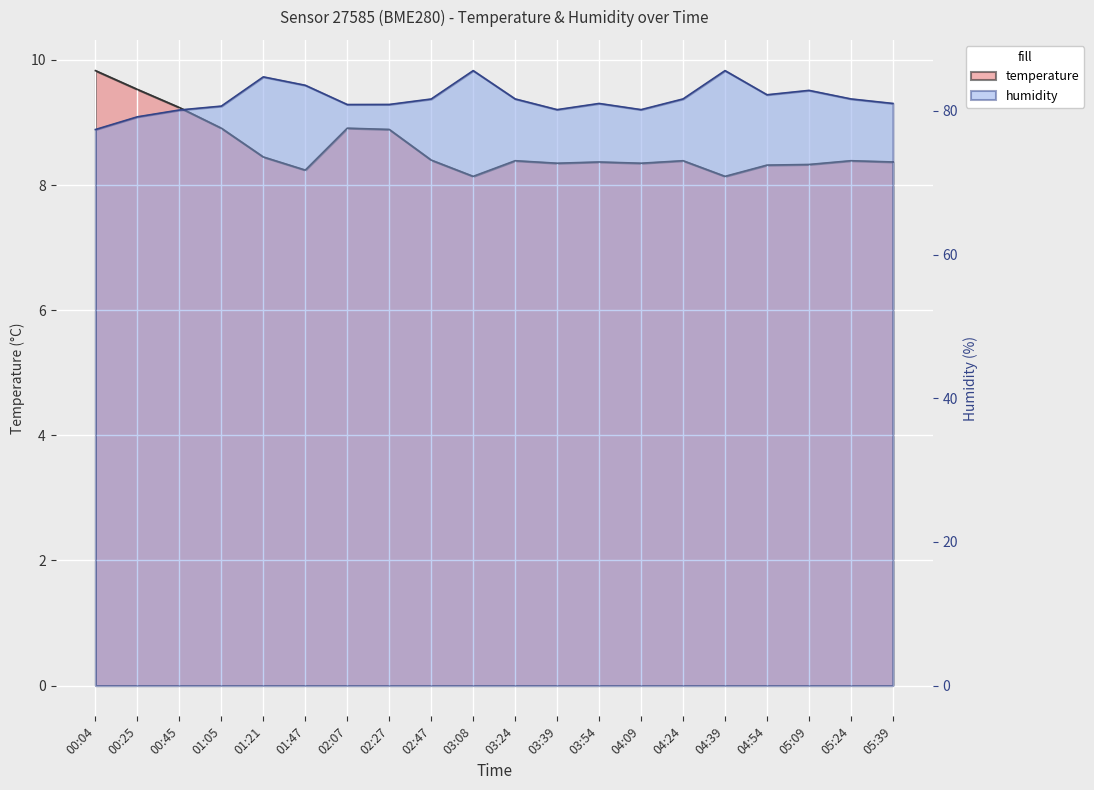

At which category does humidity reach its first local valley?

02:07